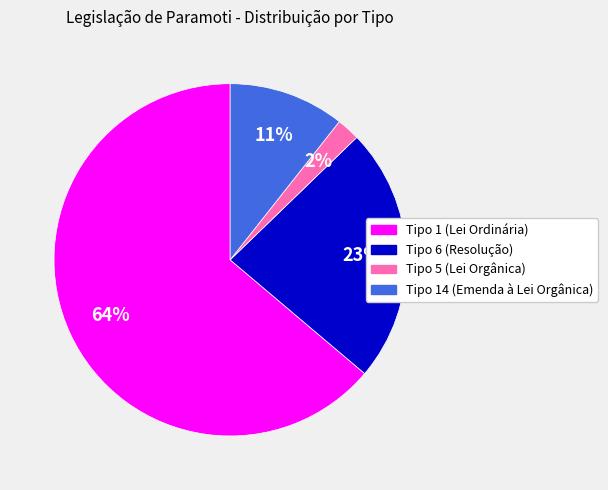

To the nearest percent, what is the average slice percentage?

25%